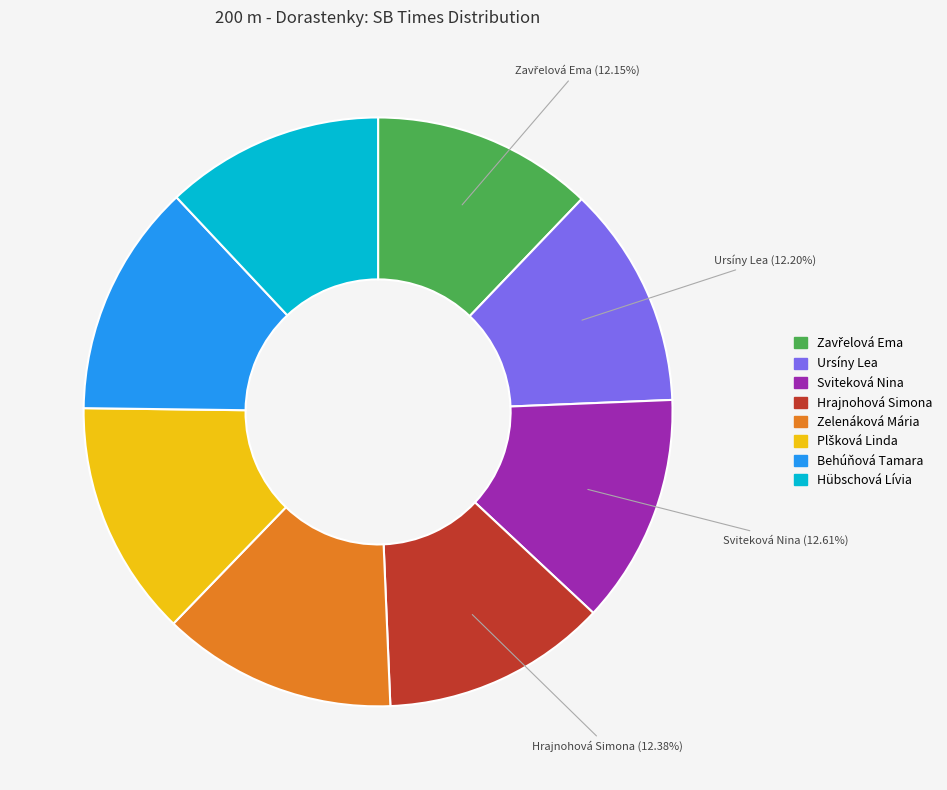

Does any single category account for the majority?

No